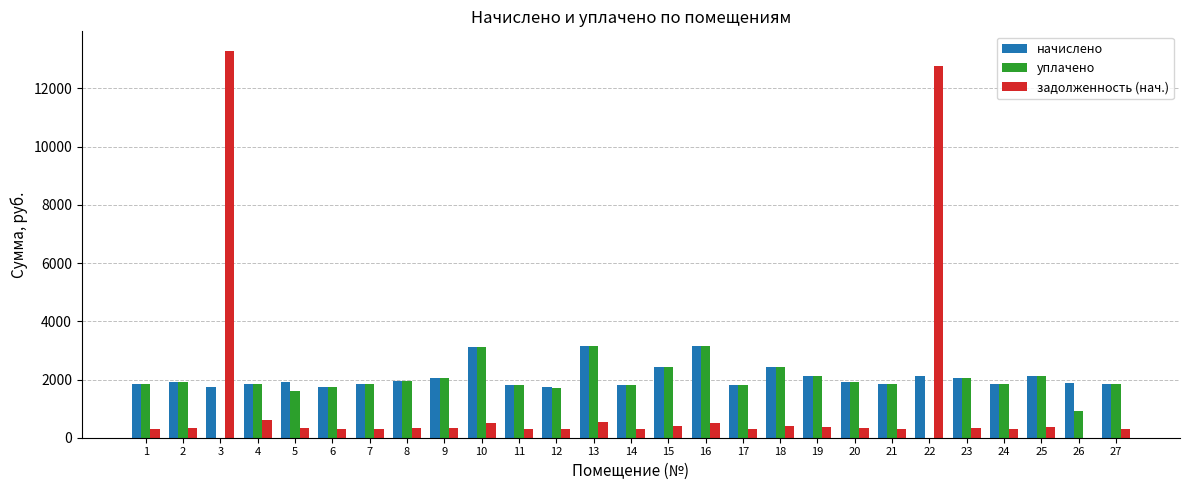

What is the sum of all задолженность (нач.) values?

34783.7